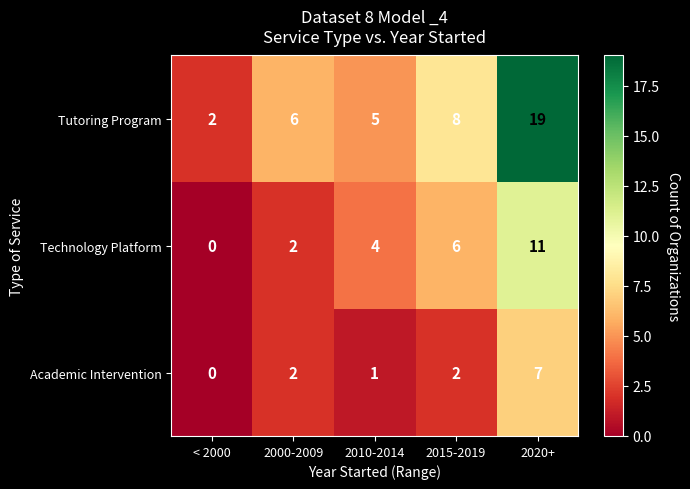

Rank the series at 2015-2019 from lowest to highest value.

Academic Intervention, Technology Platform, Tutoring Program